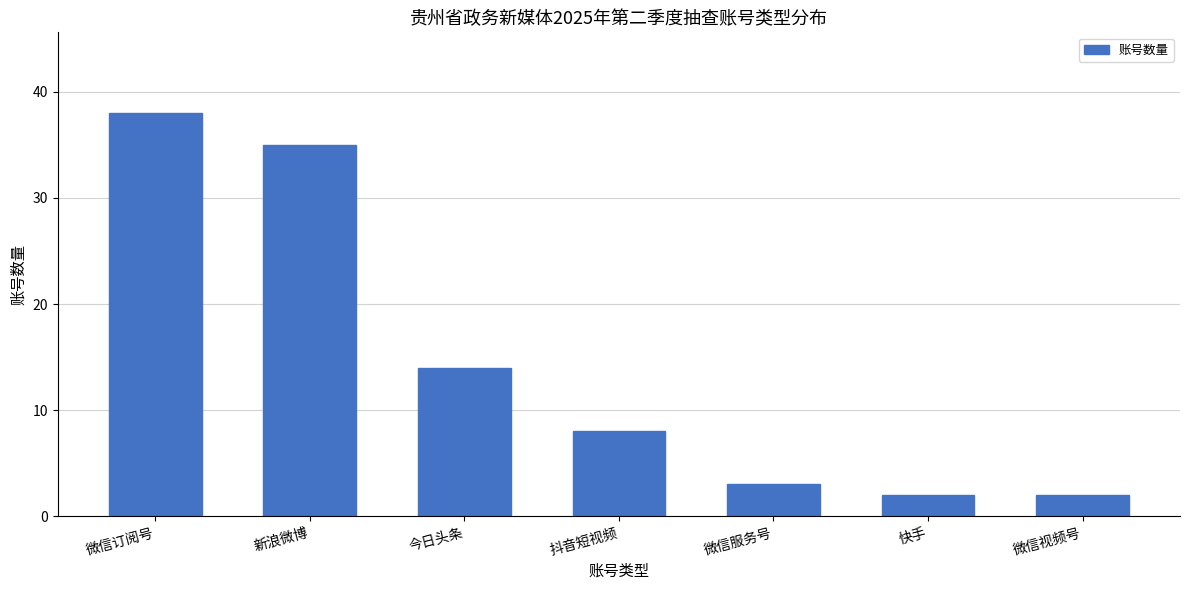

Reading left to right, list all the values displayed in this chart.

微信订阅号=38	新浪微博=35	今日头条=14	抖音短视频=8	微信服务号=3	快手=2	微信视频号=2